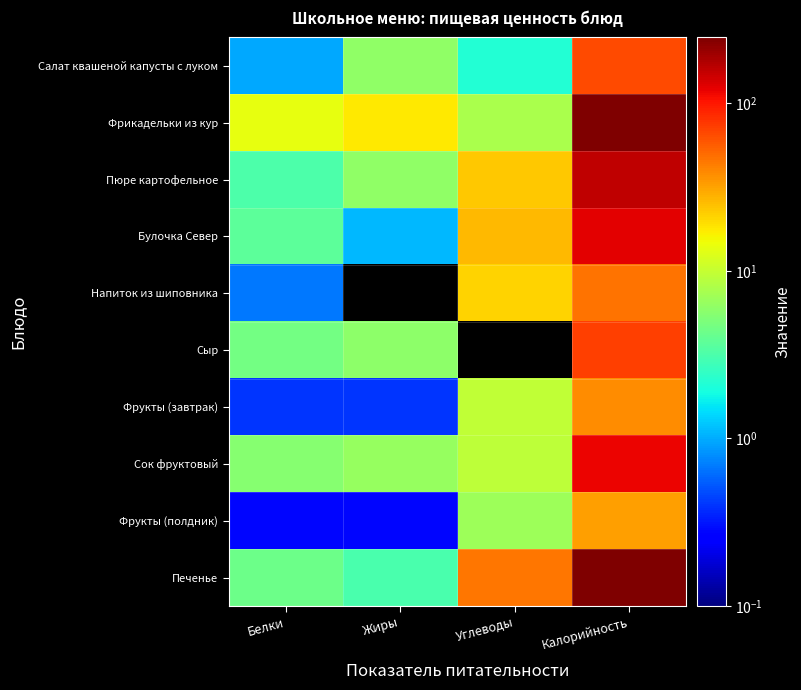

Which category has the lowest value across all series?

Жиры